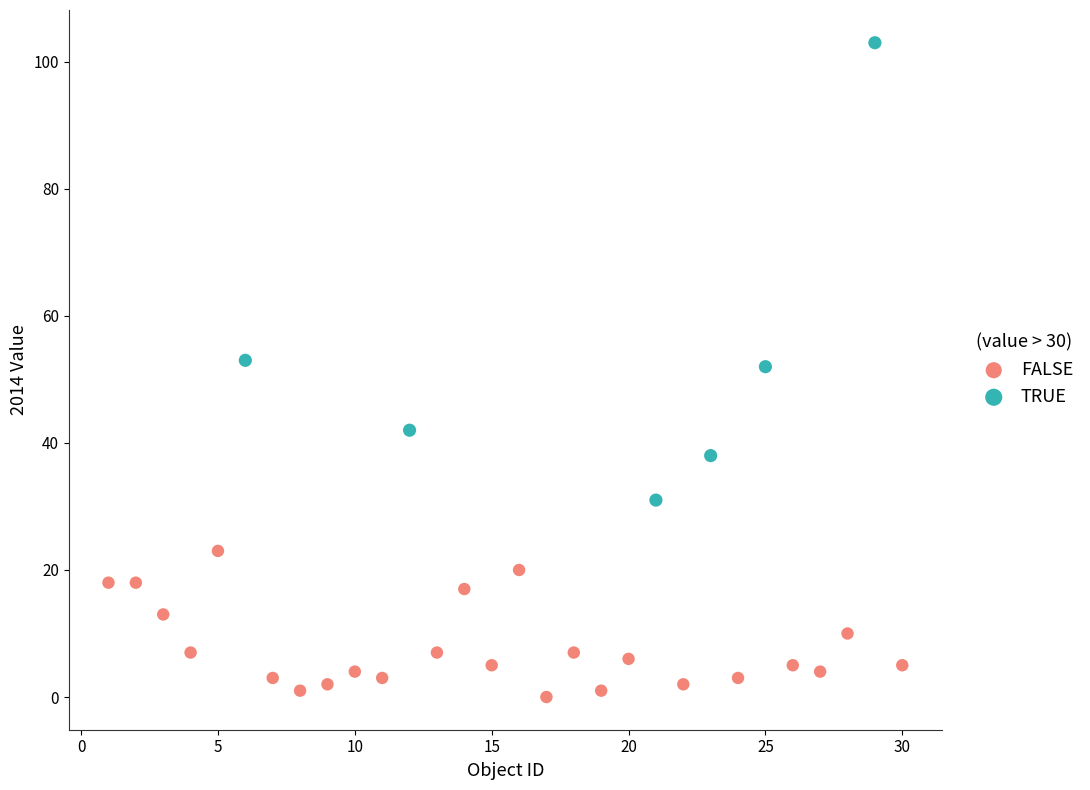

What are all the series names shown in the legend?

FALSE, TRUE